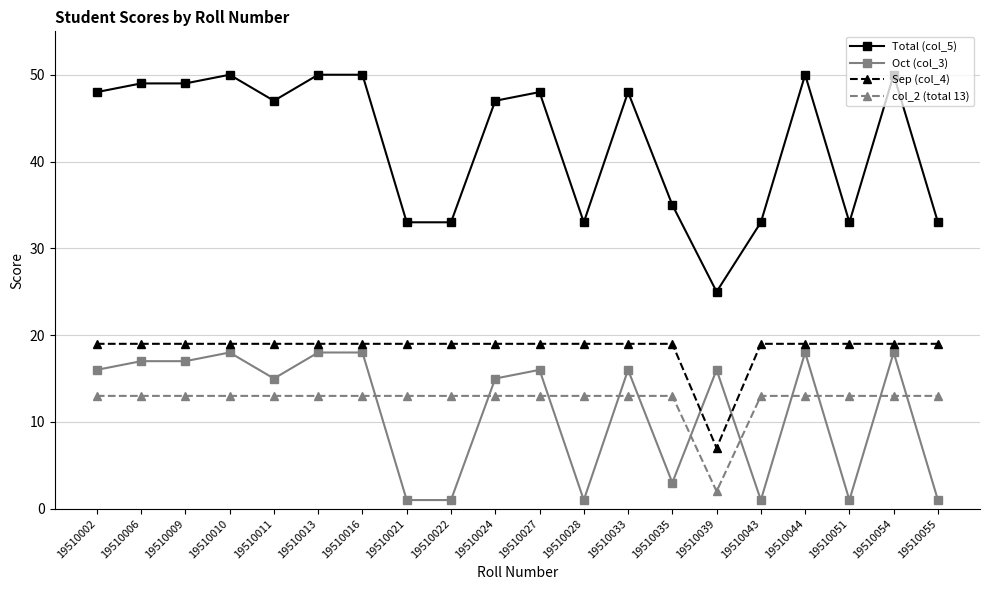

True or false: Total (col_5) has more than 1 points higher than both neighbors.

True